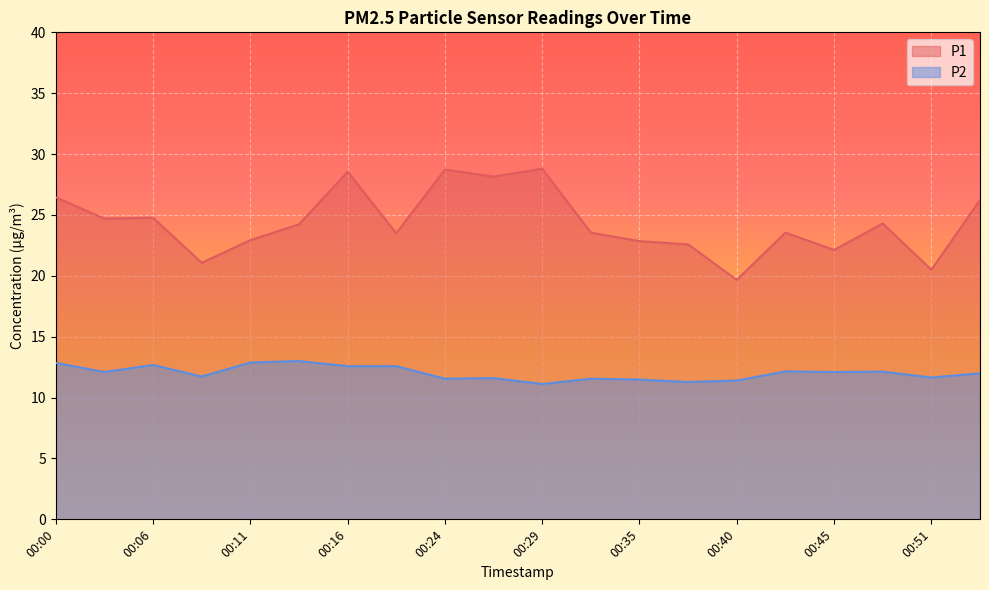

The value of P2 at 00:32 is 11.6. True or false?

True